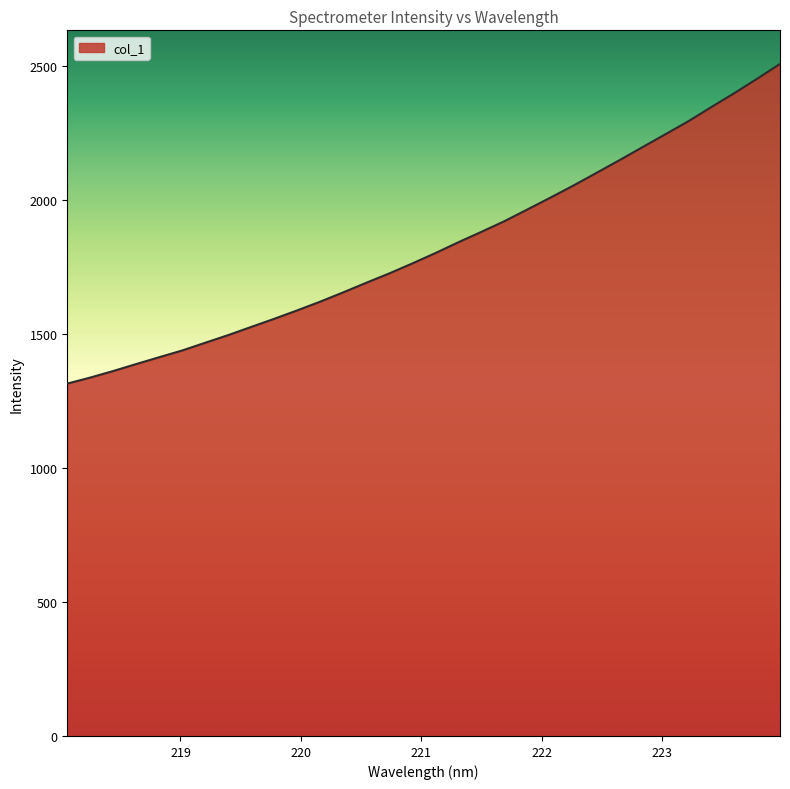

What is the minimum value shown in the chart?

1315.0